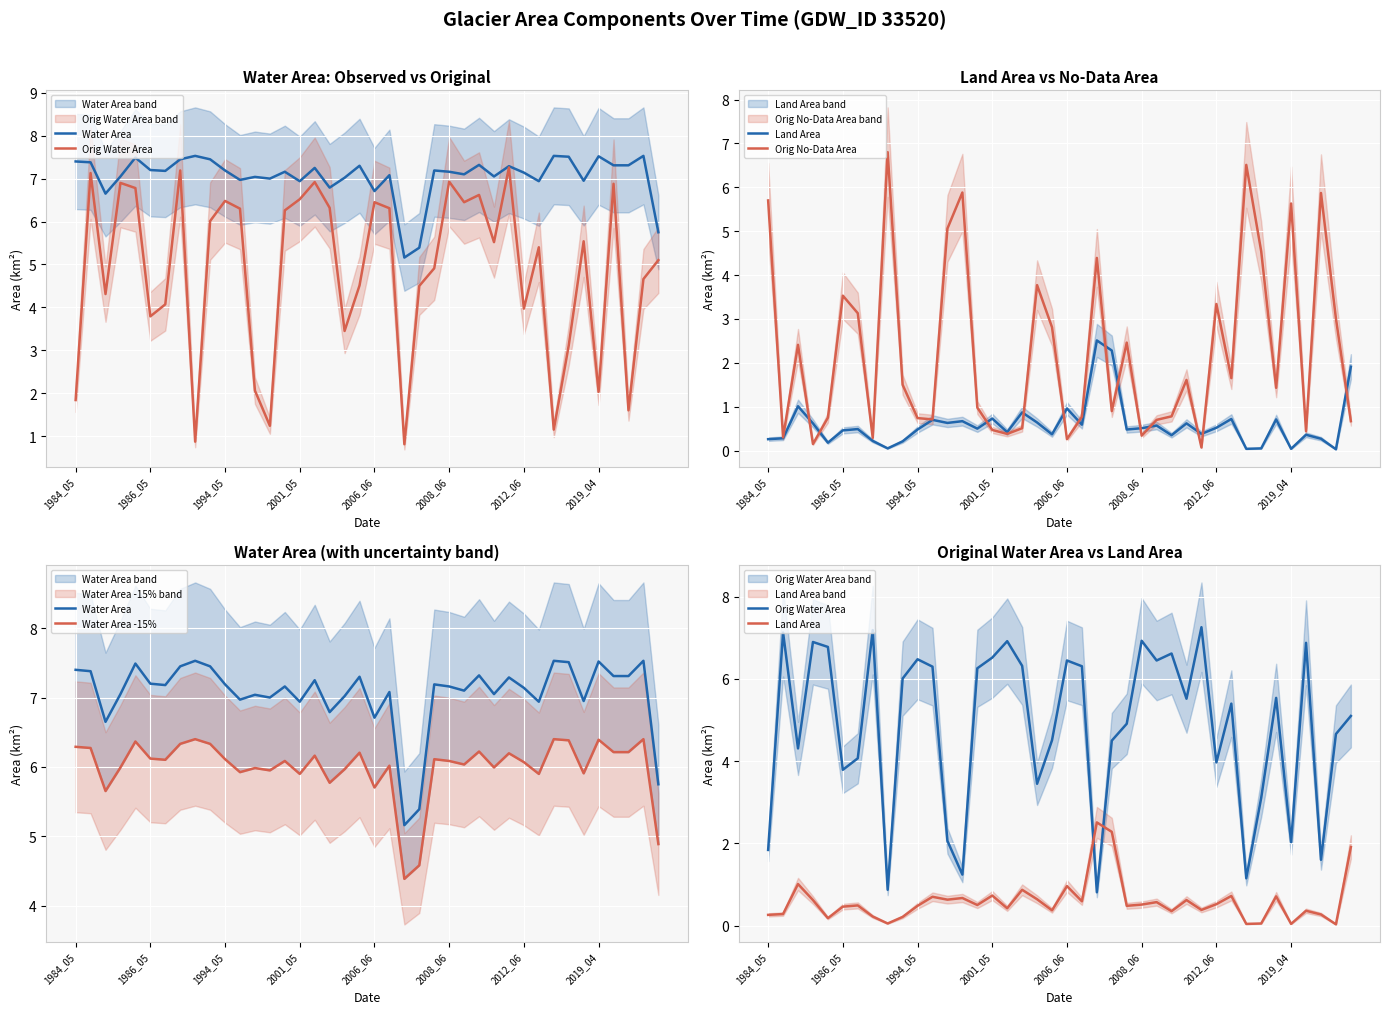

What is the highest value of the Water Area series?

7.5